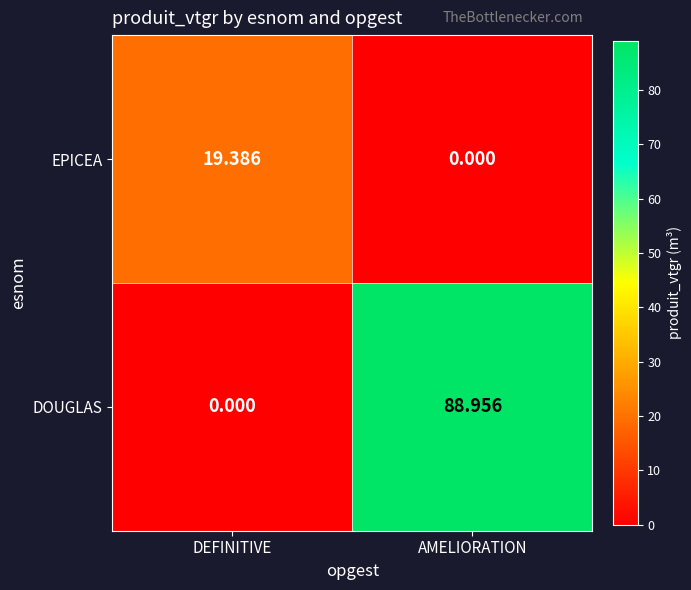

Where is EPICEA nearest to the value 9?

AMELIORATION